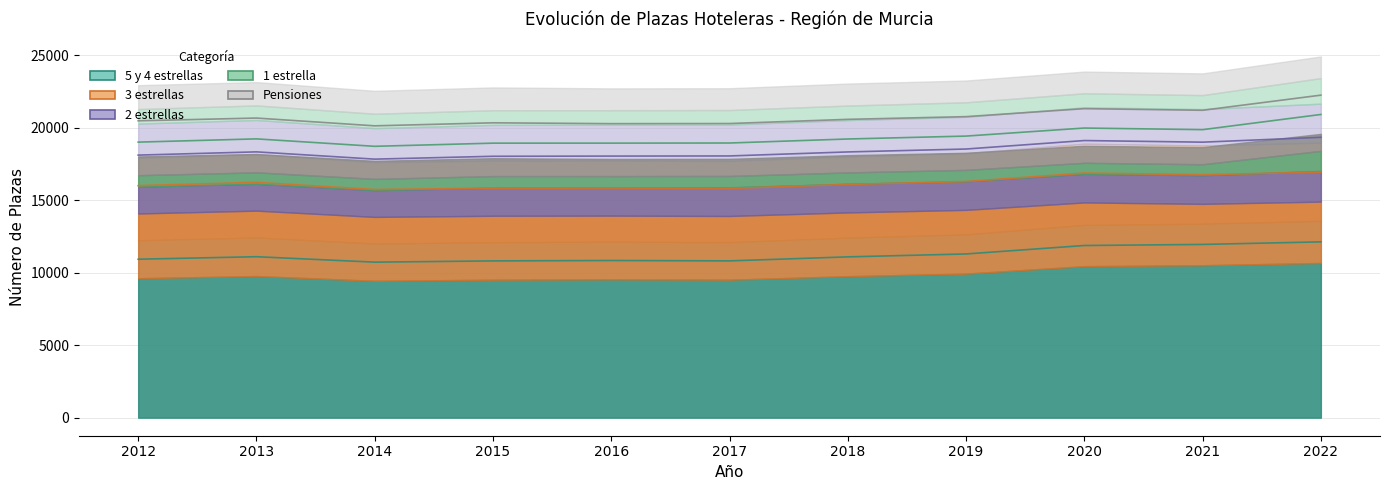

What is the sum of the 2 estrellas values at 2018 and 2022?

4647